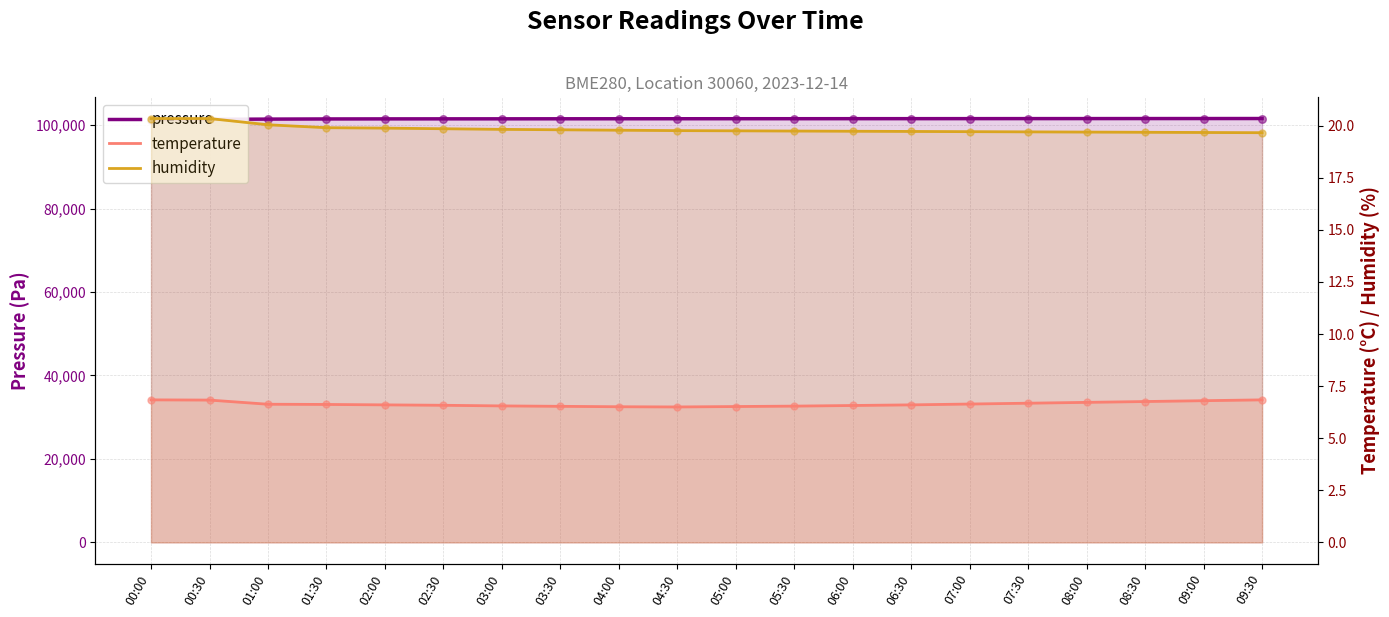

Which series has the largest total across all categories?

pressure